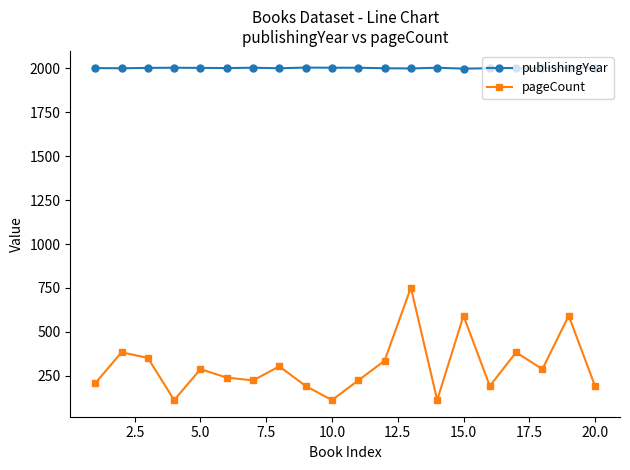

Rank the series by their maximum value, from lowest to highest.

pageCount, publishingYear